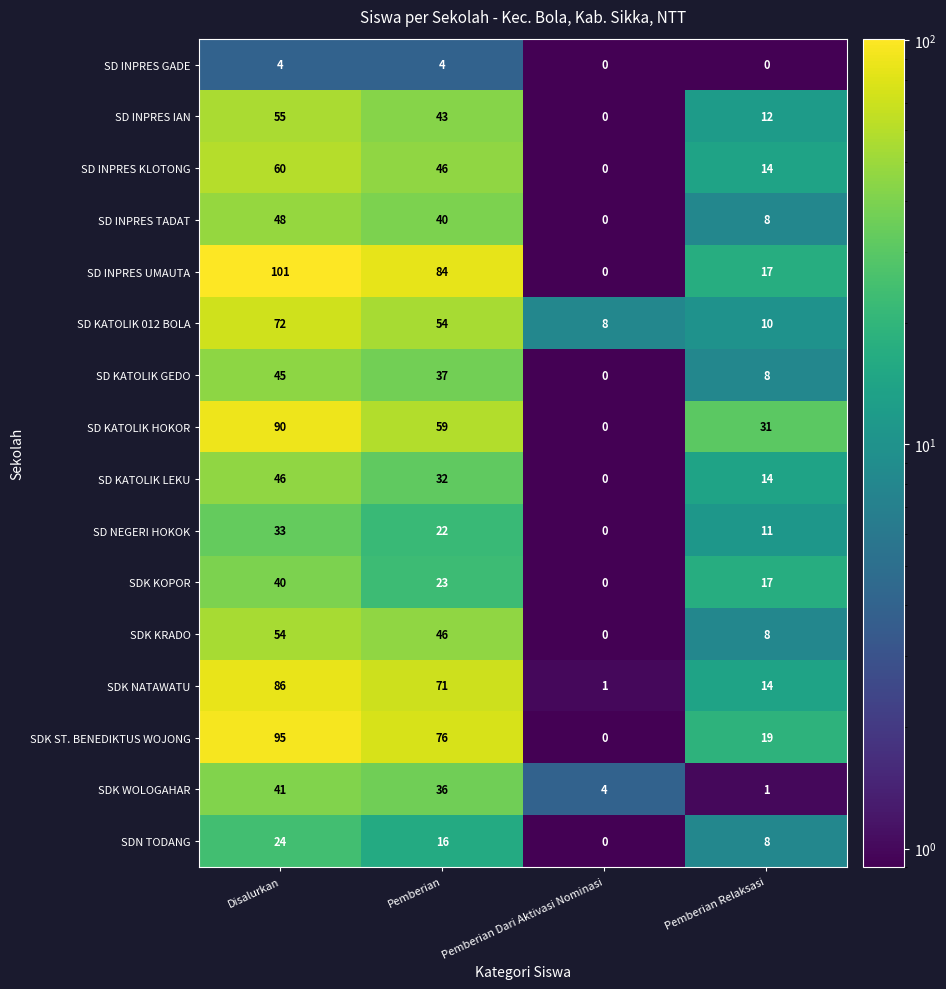

At which category does the chart reach its peak across all series?

Disalurkan